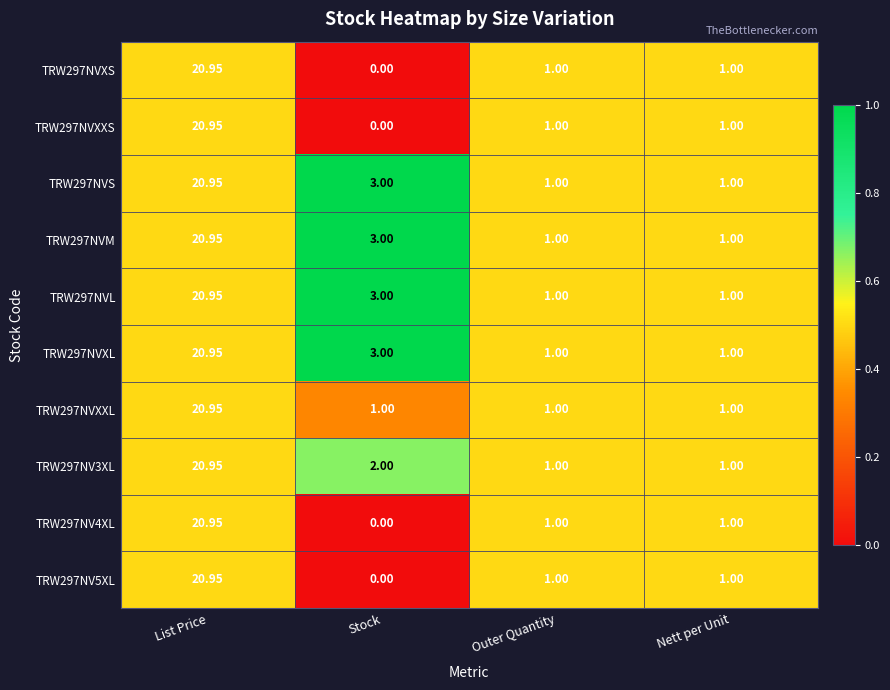

Is the value of TRW297NV3XL at Outer Quantity greater than the value of TRW297NVXXS at Stock?

Yes